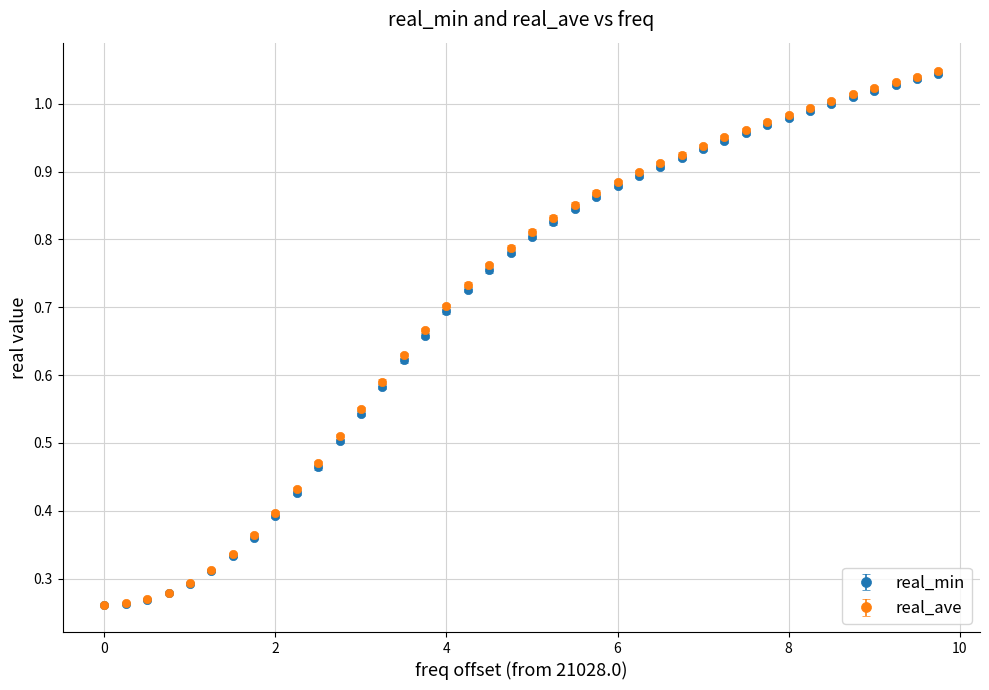

Which series has the widest spread of values?

real_ave